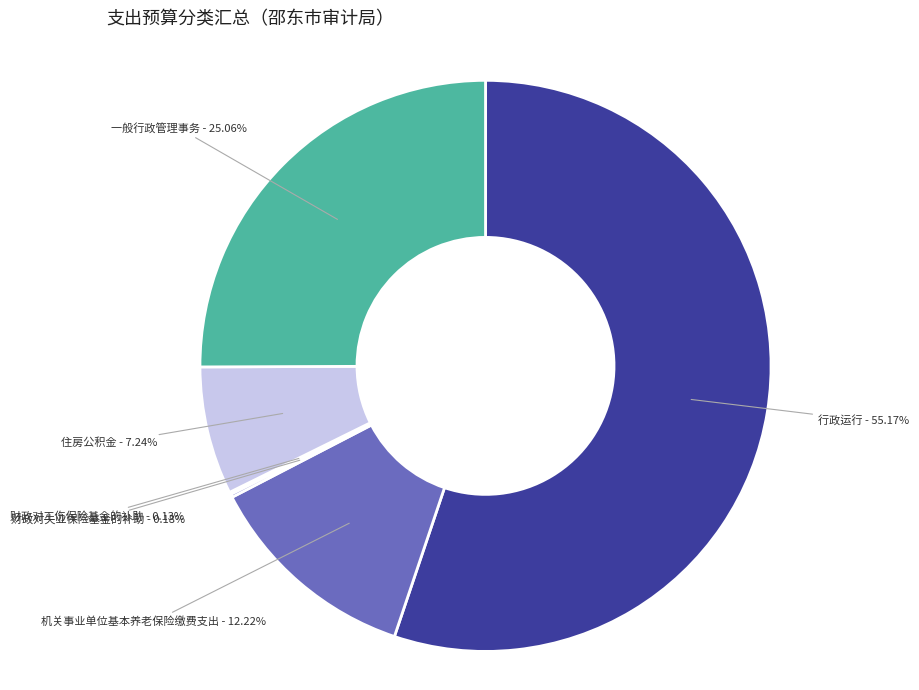

What is the largest slice in the pie chart?

行政运行